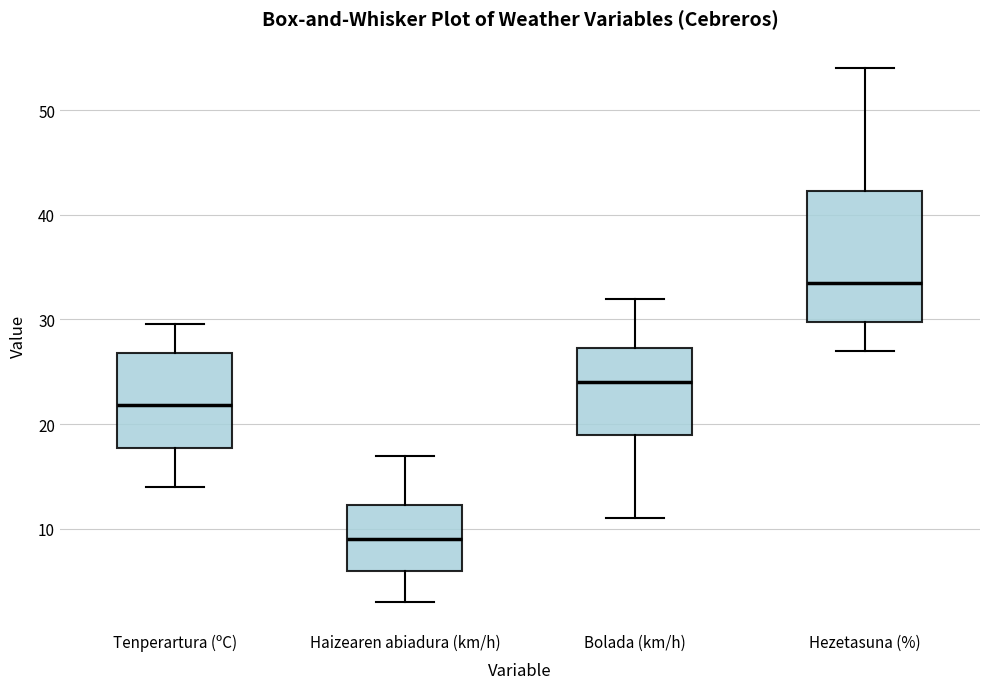

Comparing the boxes themselves (not the whiskers), which one is the tallest?

Hezetasuna (%)